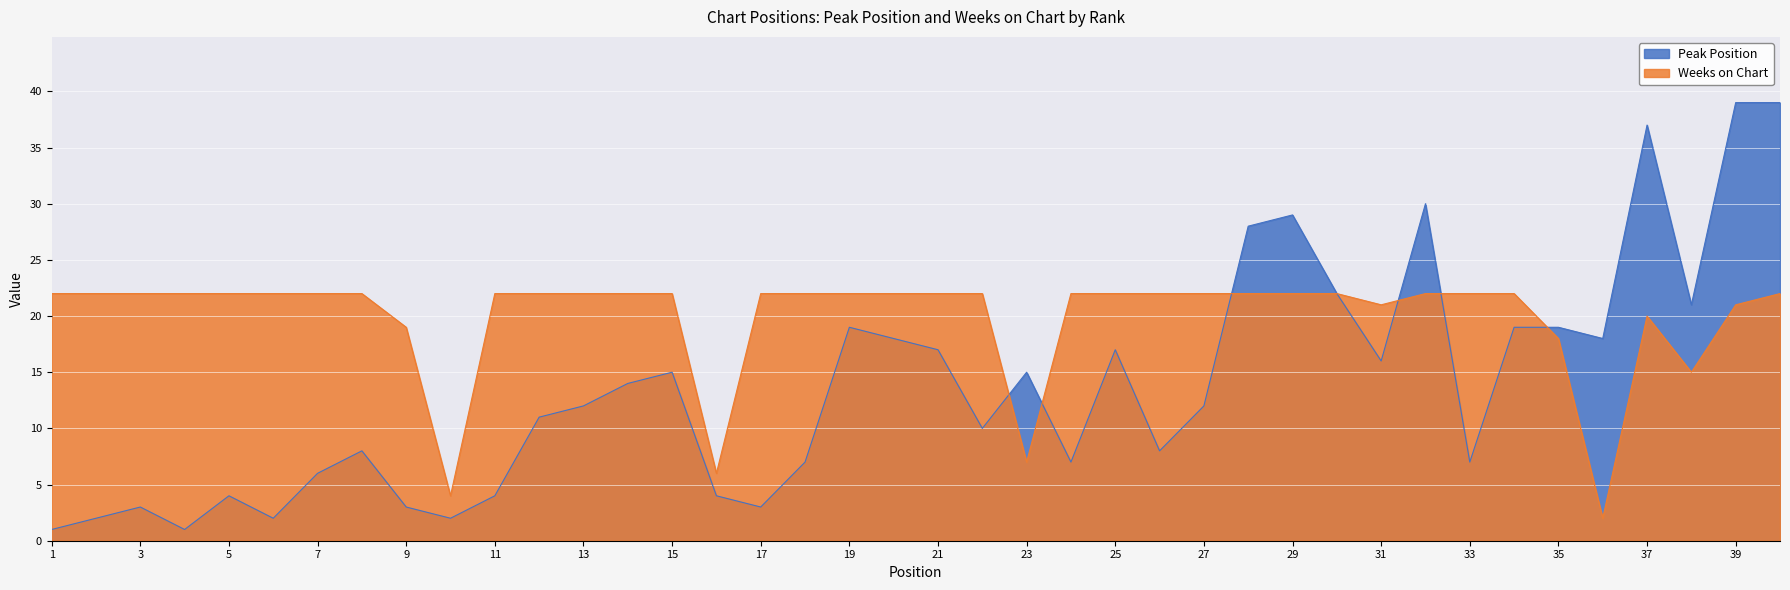

What are all the series names shown in the legend?

Peak Position, Weeks on Chart